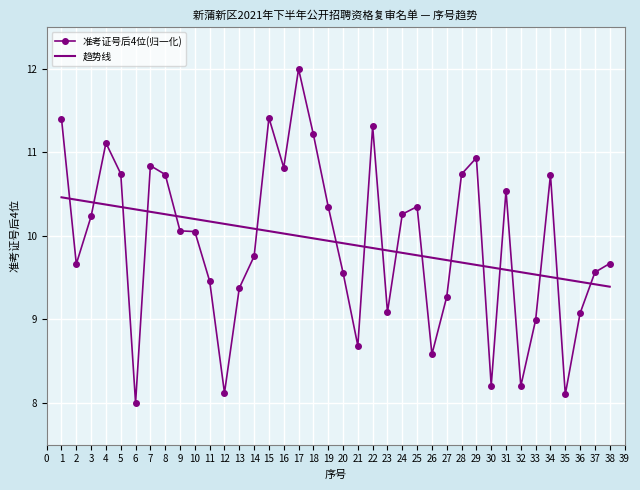

What is the minimum value for 趋势线?

9.4